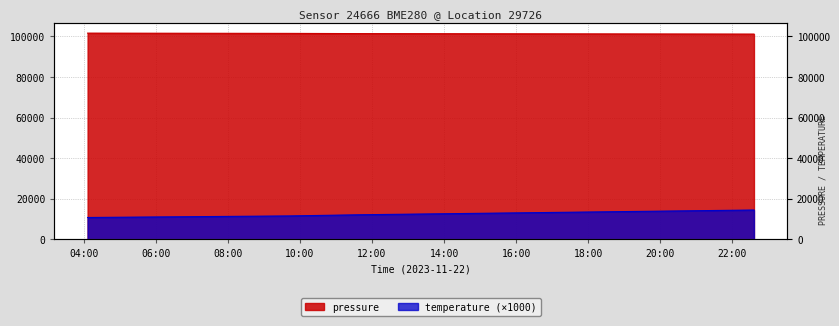

Reading left to right, what are all the values shown in this chart?

pressure: 101594.8	101469.4	101357.9	101125.9
temperature: 10730.0	11500.0	12070.0	14410.0